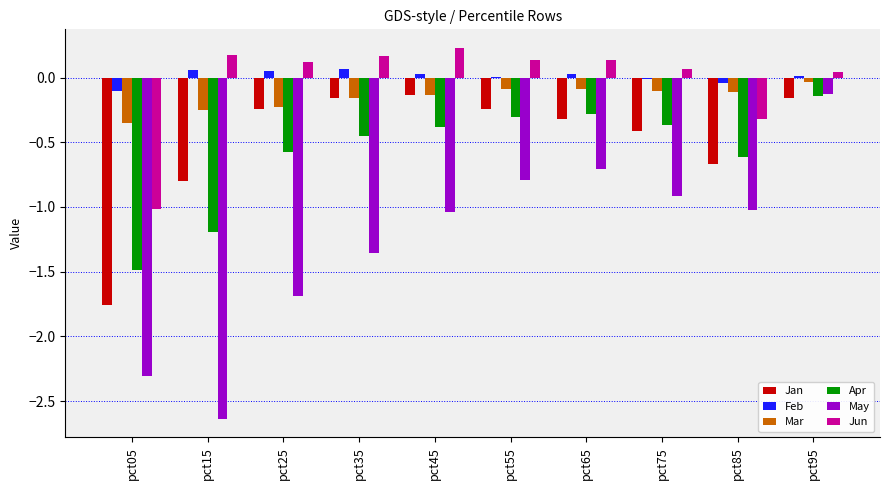

True or false: Jan has a value of -0.1 at pct45.

True